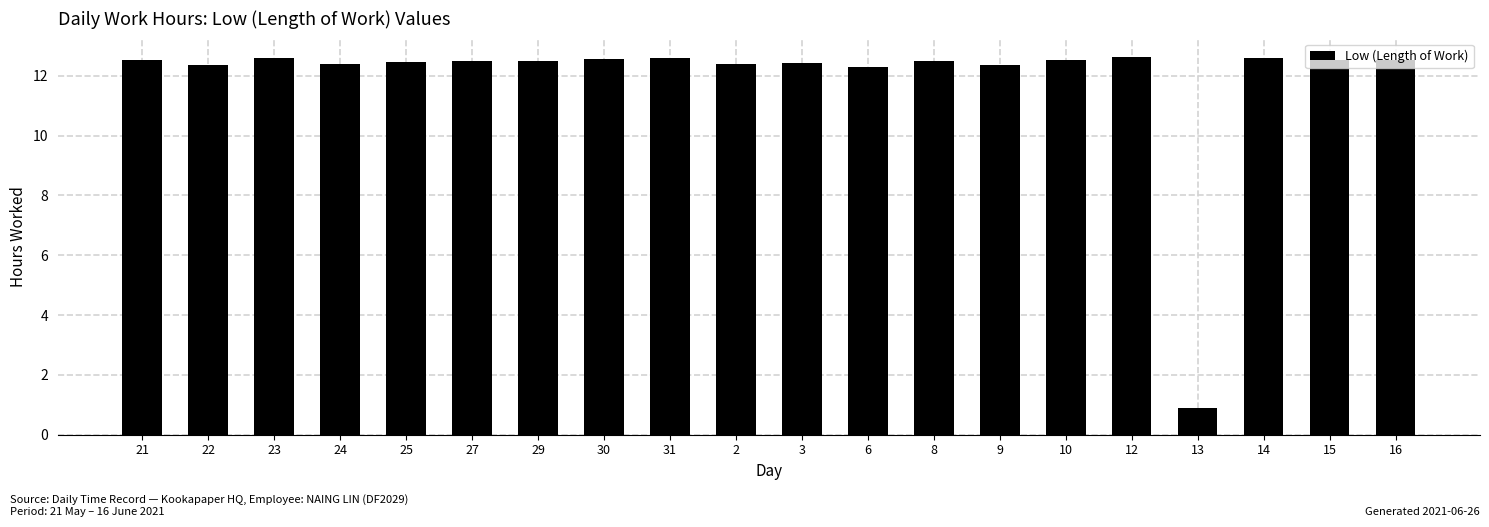

What is the label of the 6th bar from the left?

27